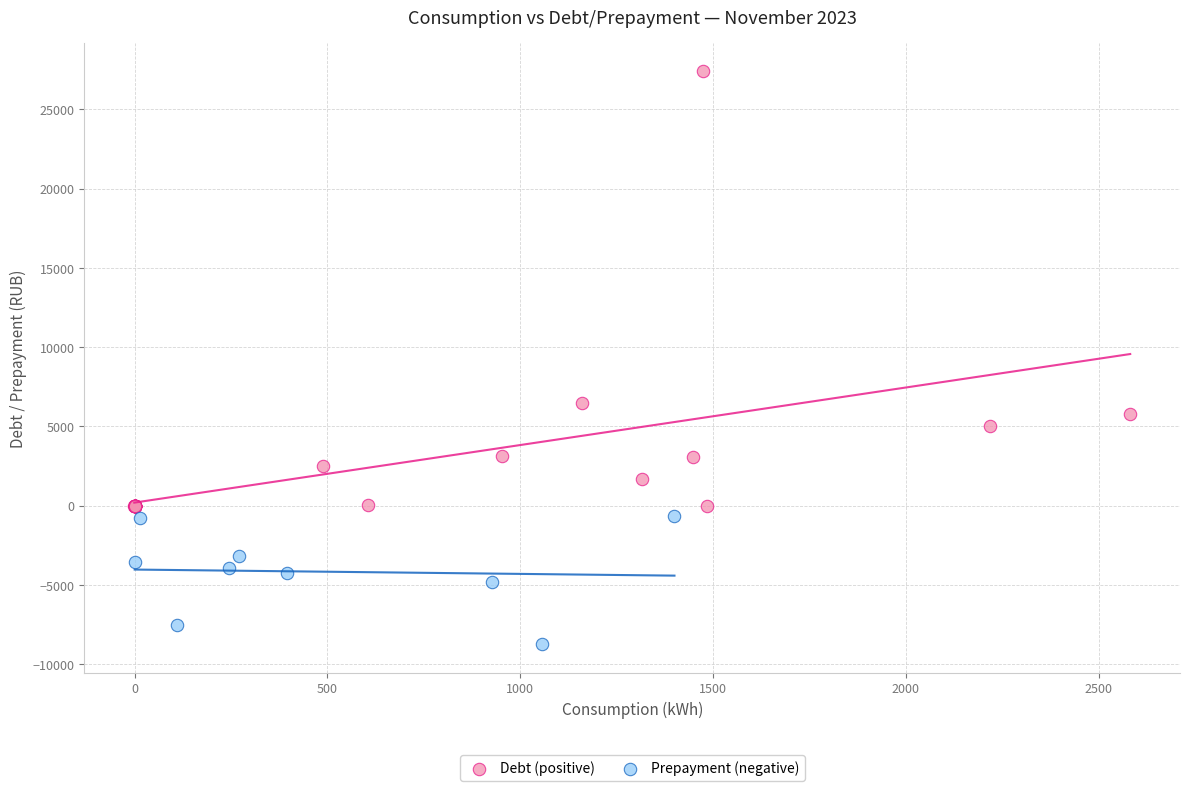

Which series contains the lowest Y value?

Prepayment (negative)